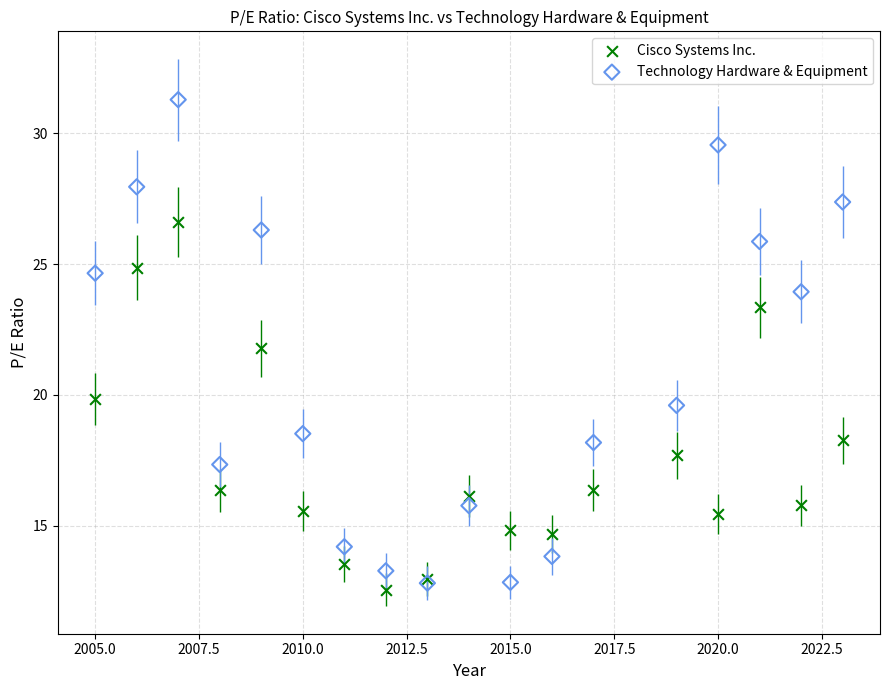

Across all series, what Y value is closest to 21?

21.8